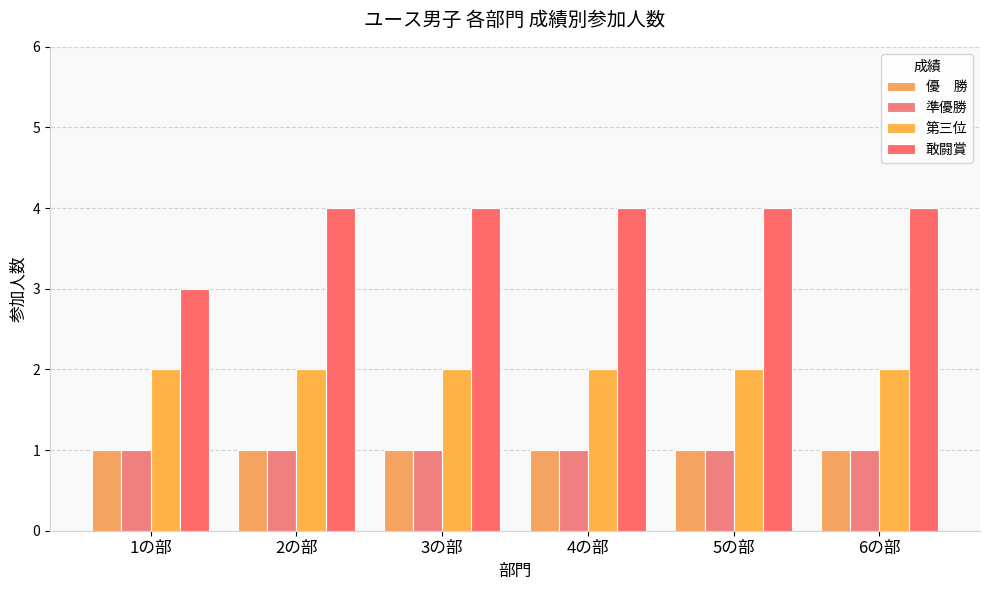

How many data points does each series have?

6